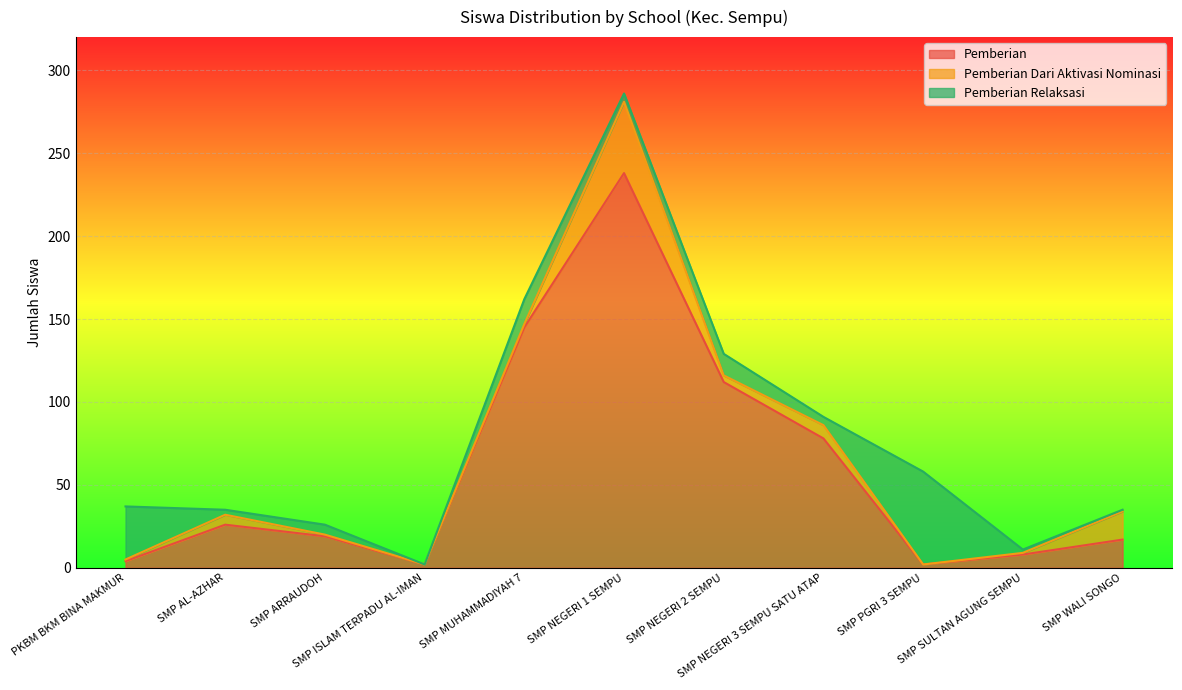

Where is Pemberian Relaksasi nearest to the value 28?

PKBM BKM BINA MAKMUR